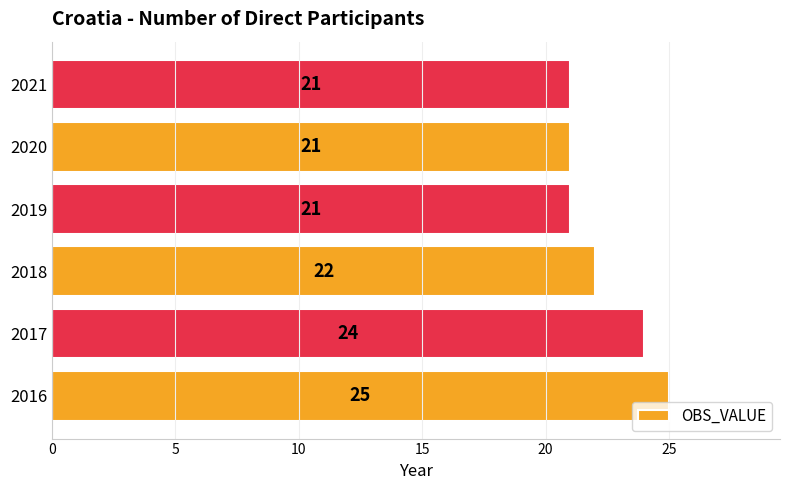

What is the change in value from 2016 to 2020?

-4